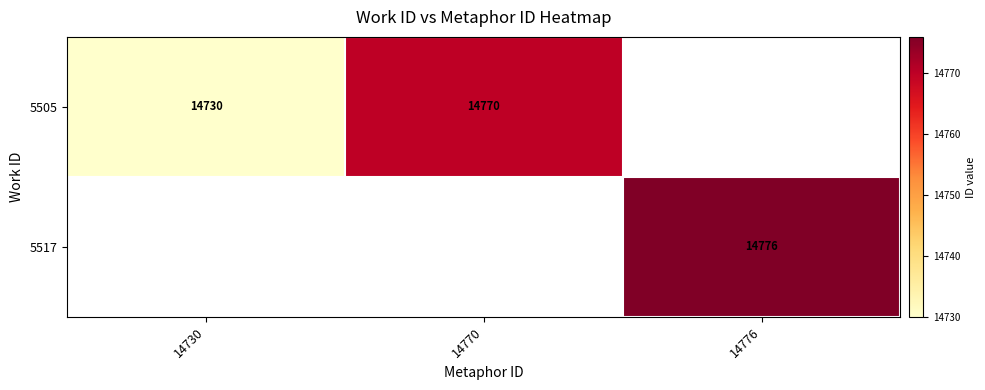

Is the value of 5505 at 14730 greater than the value of 5517 at 14776?

No